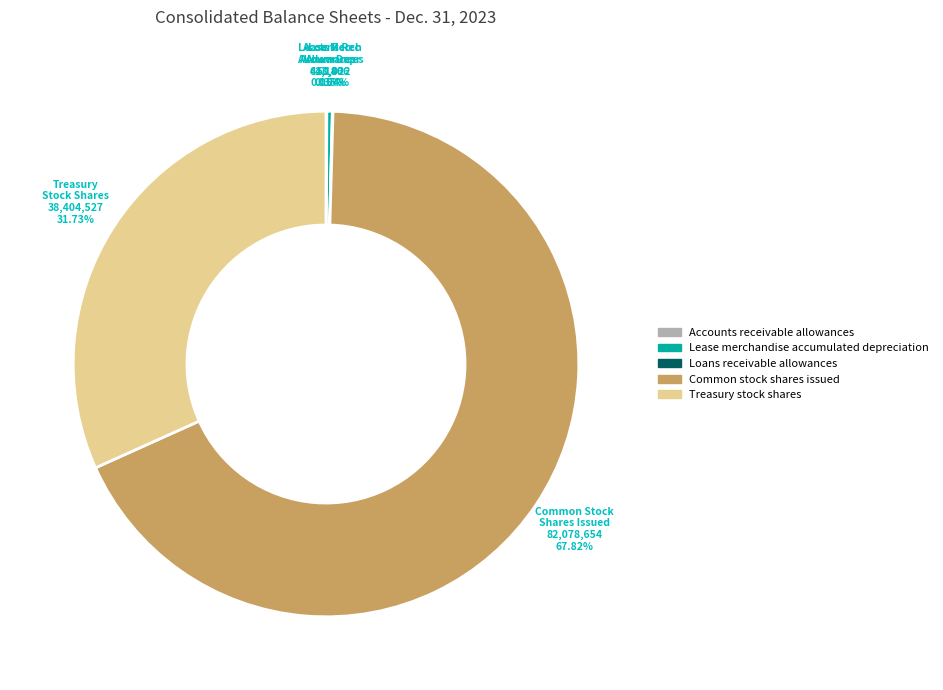

To the nearest percent, what is the average slice percentage?

20%